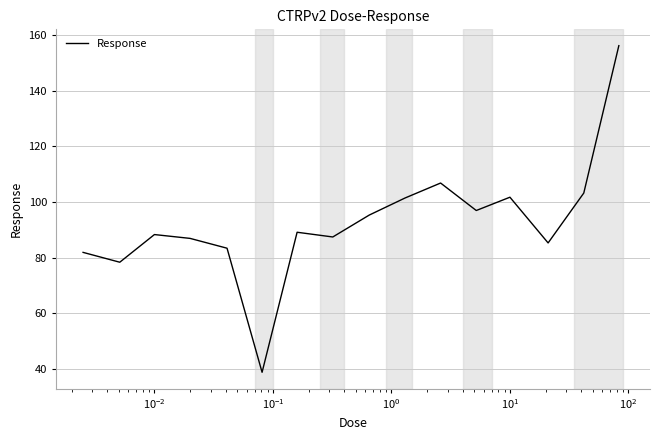

What is the minimum value shown in the chart?

38.7